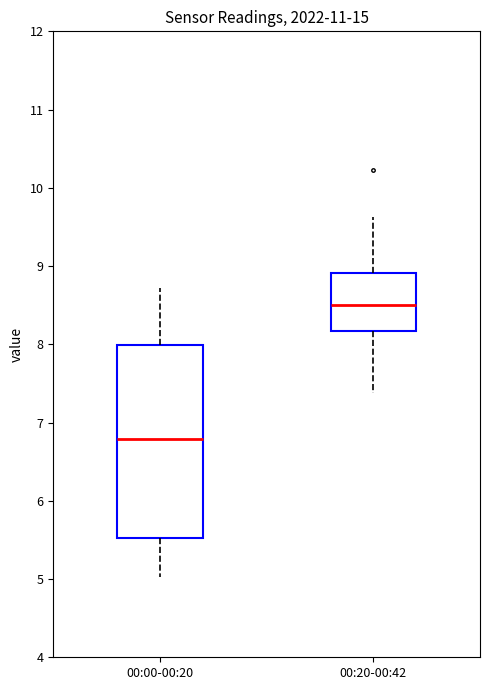

Where does the upper whisker of the box for 00:20-00:42 end on the y-axis? The values are not printed on the chart, so give them approximately, as read against the axis.

9.6